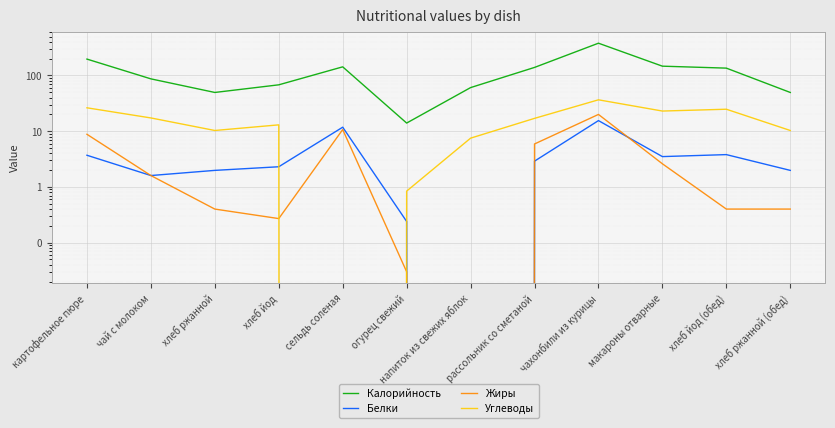

Reading right to left, list all the values displayed in this chart.

Калорийность: хлеб ржанной (обед)=49.6	хлеб йод (обед)=135.6	макароны отварные=147.0	чахонбили из курицы=380.0	рассольник со сметаной=139.6	напиток из свежих яблок=60.6	огурец свежий=14.0	сельдь соленая=143.0	хлеб йод=68.0	хлеб ржанной=49.6	чай с молоком=87.0	картофельное пюре=197.0
Белки: хлеб ржанной (обед)=2.0	хлеб йод (обед)=3.8	макароны отварные=3.5	чахонбили из курицы=15.5	рассольник со сметаной=2.9	напиток из свежих яблок=0.0	огурец свежий=0.2	сельдь соленая=11.8	хлеб йод=2.3	хлеб ржанной=2.0	чай с молоком=1.6	картофельное пюре=3.7
Жиры: хлеб ржанной (обед)=0.4	хлеб йод (обед)=0.4	макароны отварные=2.6	чахонбили из курицы=20.0	рассольник со сметаной=5.9	напиток из свежих яблок=0.0	огурец свежий=0.0	сельдь соленая=10.7	хлеб йод=0.3	хлеб ржанной=0.4	чай с молоком=1.6	картофельное пюре=8.8
Углеводы: хлеб ржанной (обед)=10.3	хлеб йод (обед)=24.8	макароны отварные=23.0	чахонбили из курицы=36.6	рассольник со сметаной=17.0	напиток из свежих яблок=7.5	огурец свежий=0.8	сельдь соленая=0.0	хлеб йод=13.0	хлеб ржанной=10.3	чай с молоком=17.3	картофельное пюре=26.3